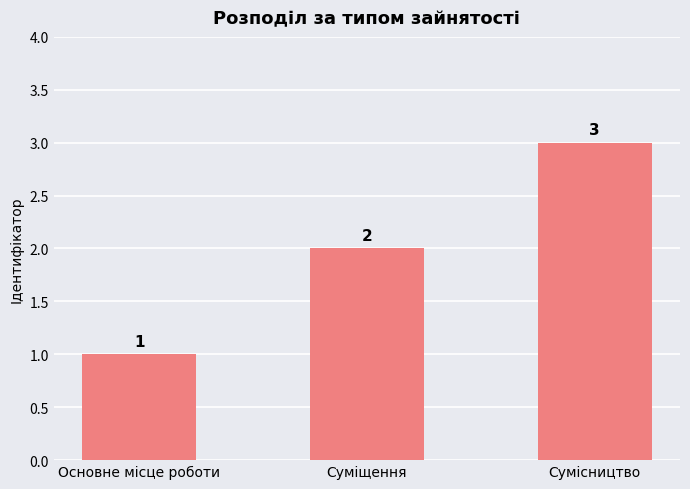

What is the ratio of the value at Основне місце роботи to the value at Суміщення?

0.5